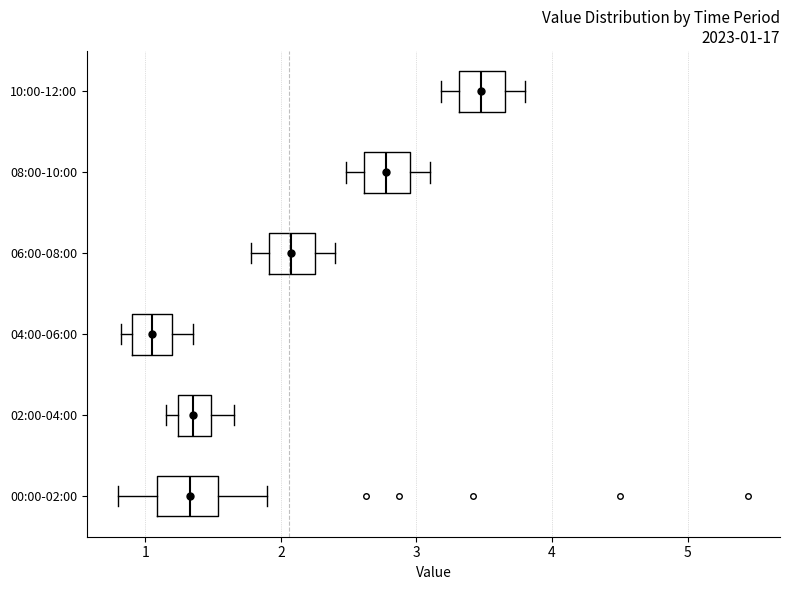

Which box has the furthest to the left median line?

04:00-06:00